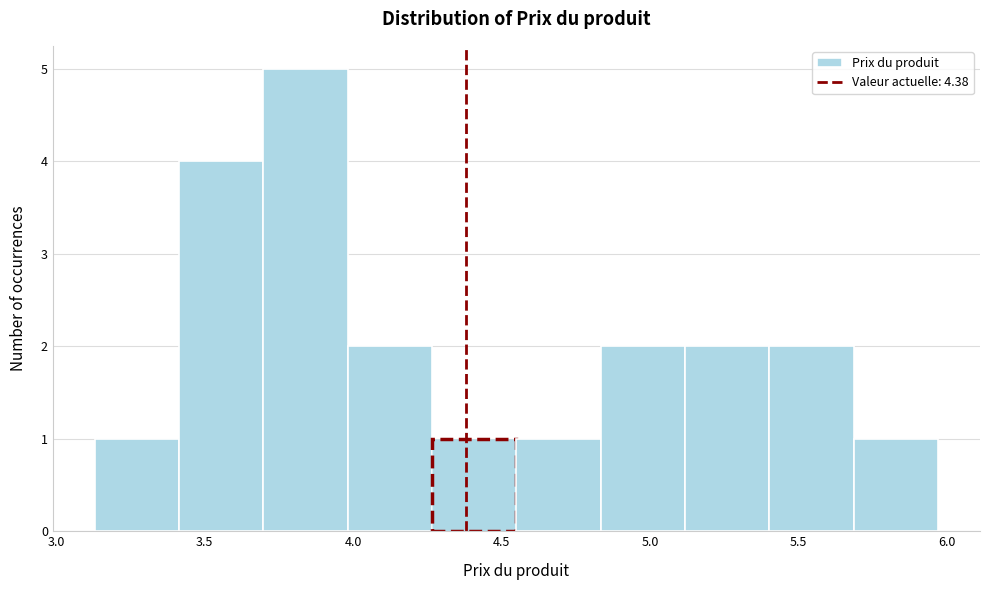

Which range on the x-axis has the tallest bar?

3.70 to 4.00